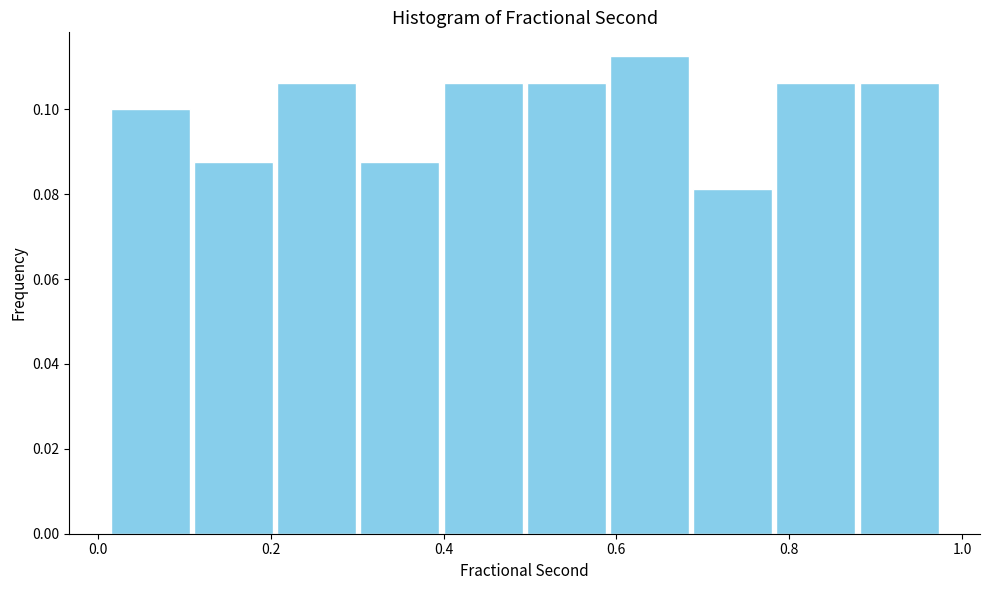

Over which range of the x-axis is the bar tallest?

0.60 to 0.68